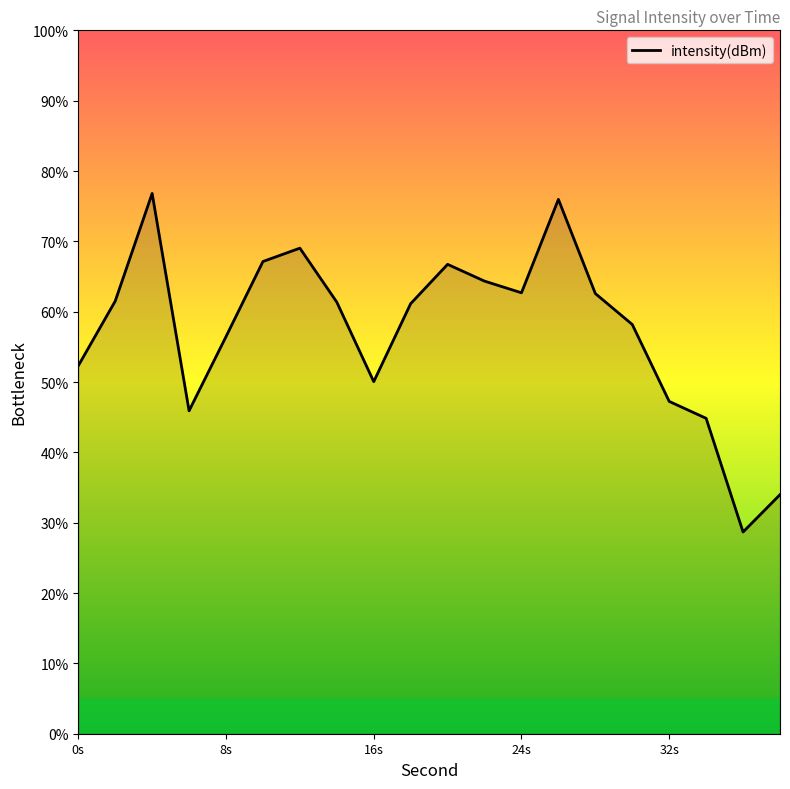

What is the minimum value shown in the chart?

28.7